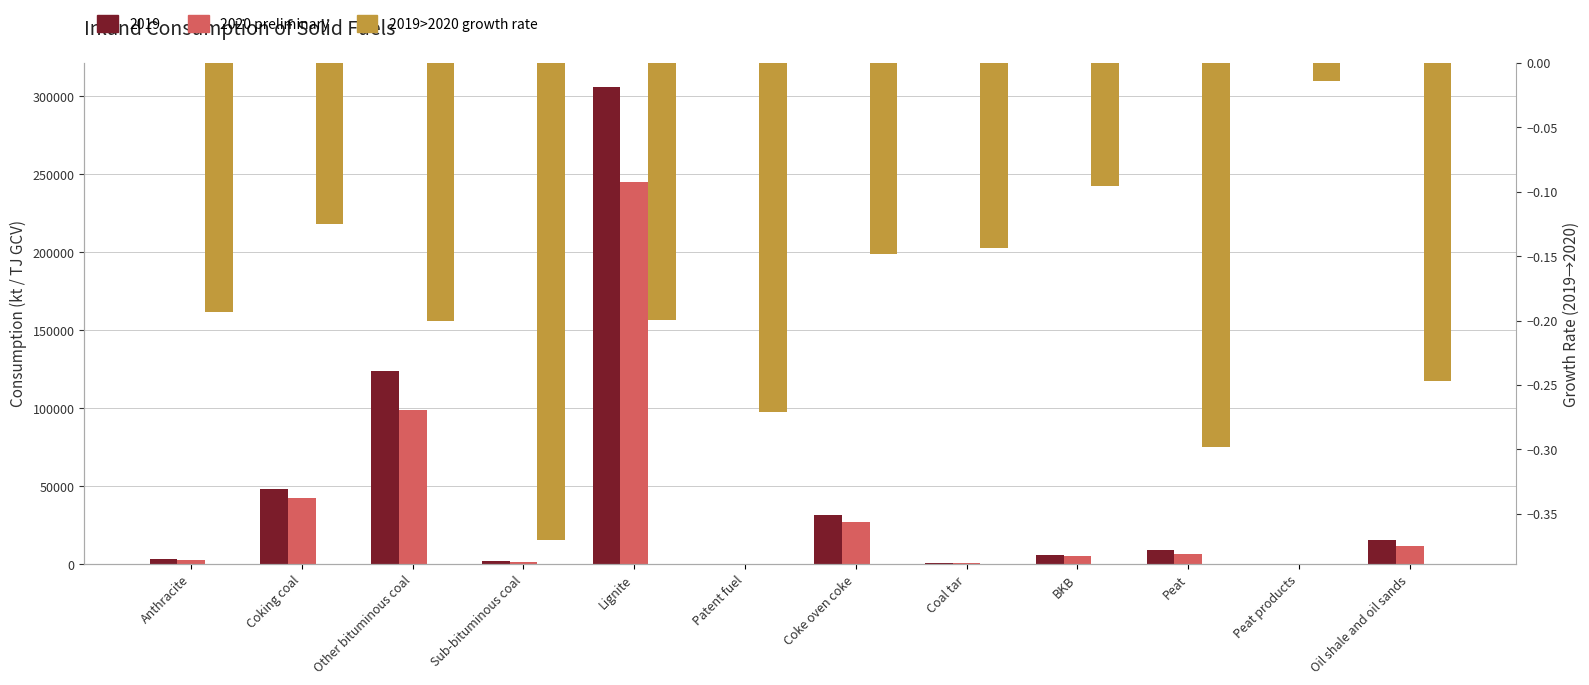

Rank the series at Patent fuel from highest to lowest value.

2020 preliminary, 2019>2020 growth rate